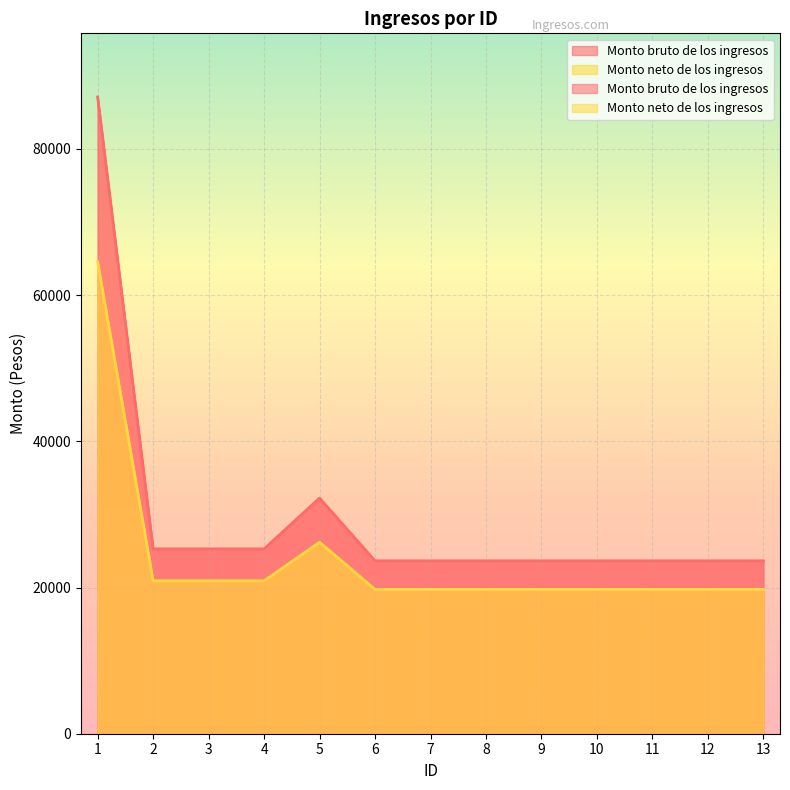

What is the greatest value displayed?

87107.5